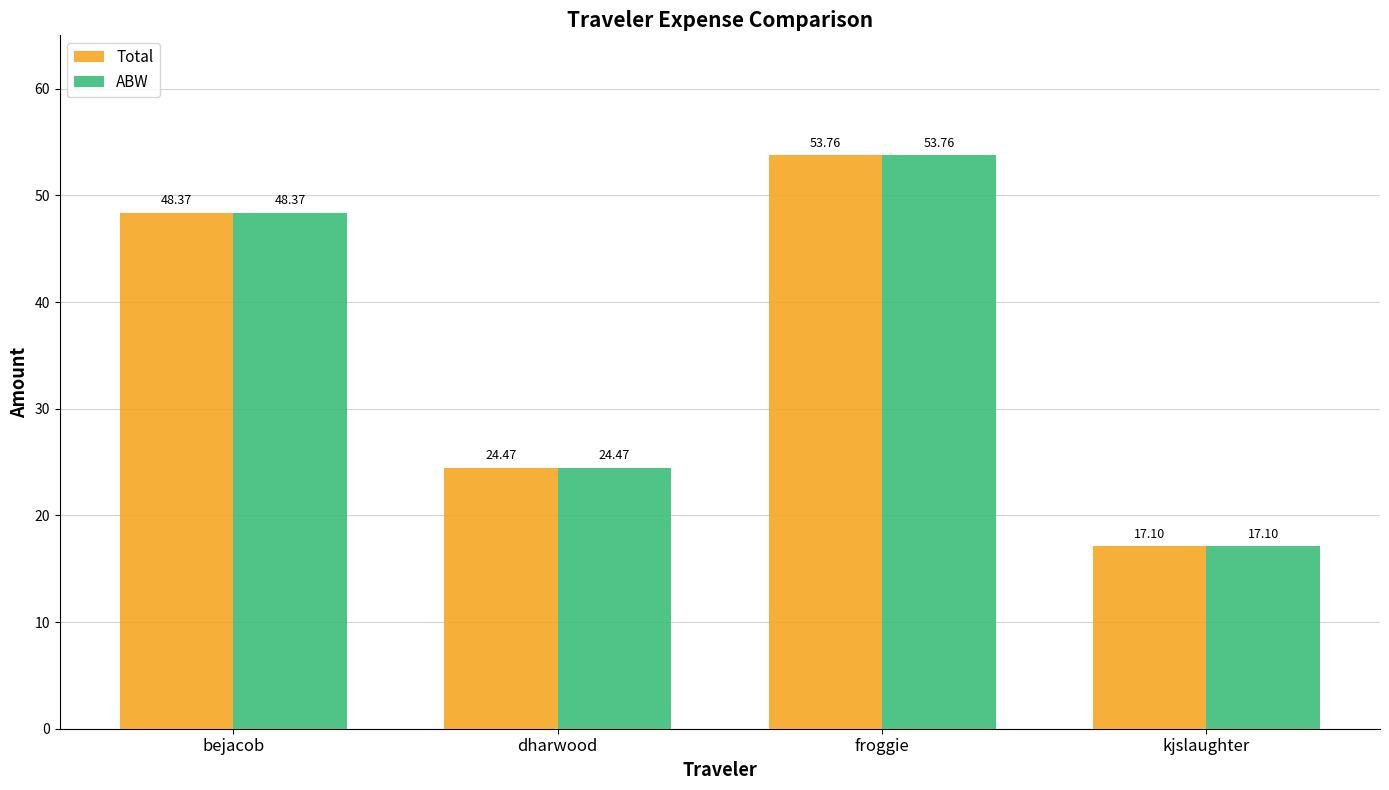

At which label does ABW first exceed 48?

bejacob